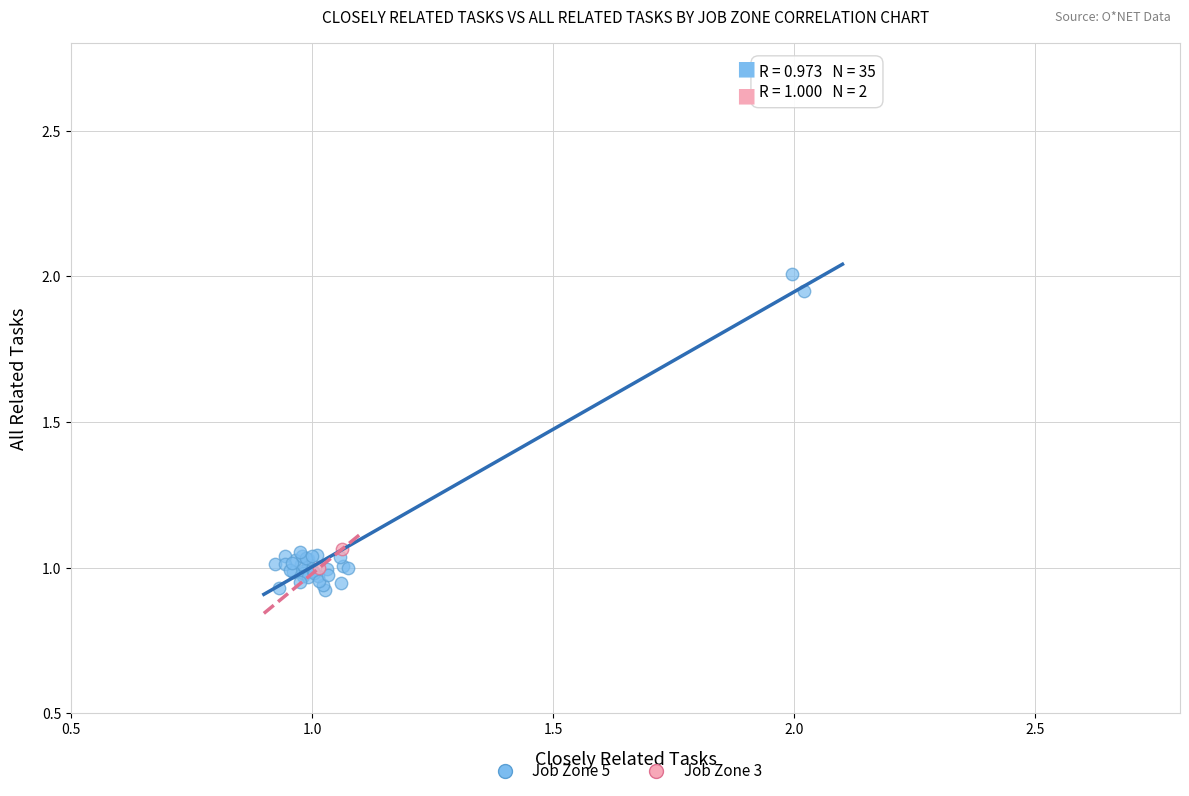

Which series contains the highest Y value?

Job Zone 5